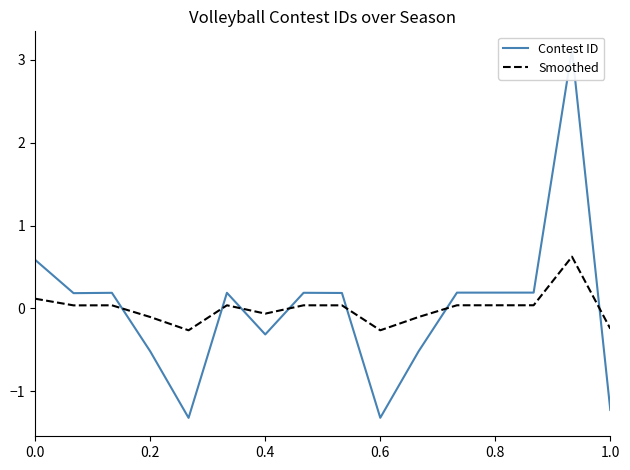

Rank the series by their maximum value, from lowest to highest.

Smoothed, Contest ID